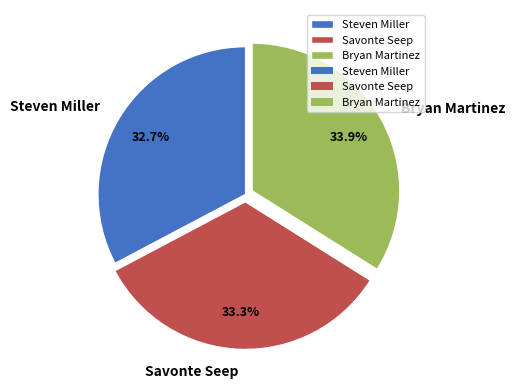

Is Savonte Seep the majority of the pie?

No